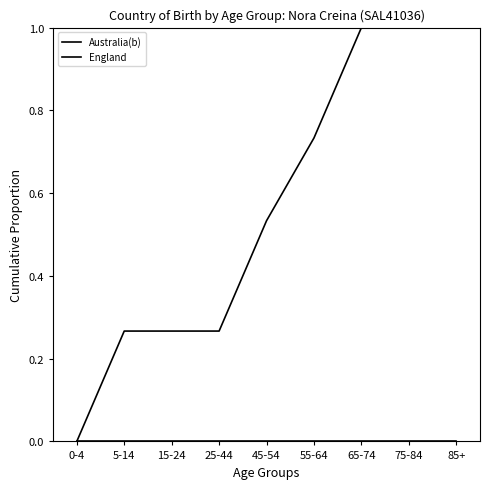

True or false: Australia(b) and England intersect in this chart.

False